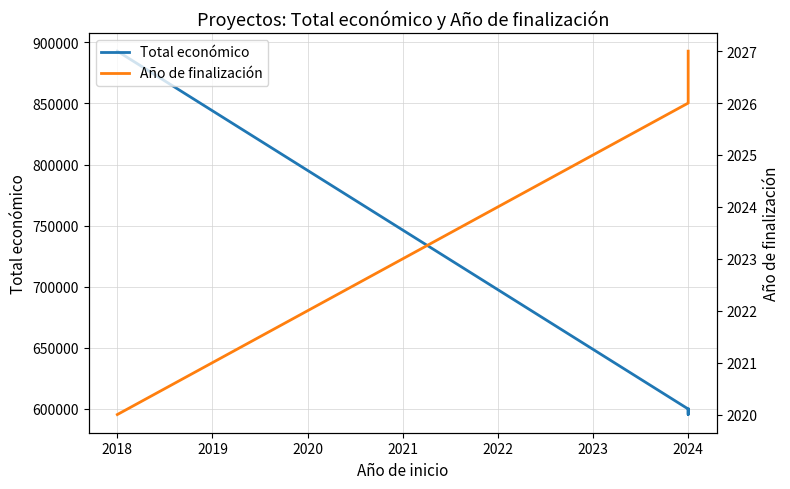

Reading left to right, extract all data points from this chart.

Total económico: 892786	599992	595436	599927
Año de finalización: 2020	2026	2027	2027